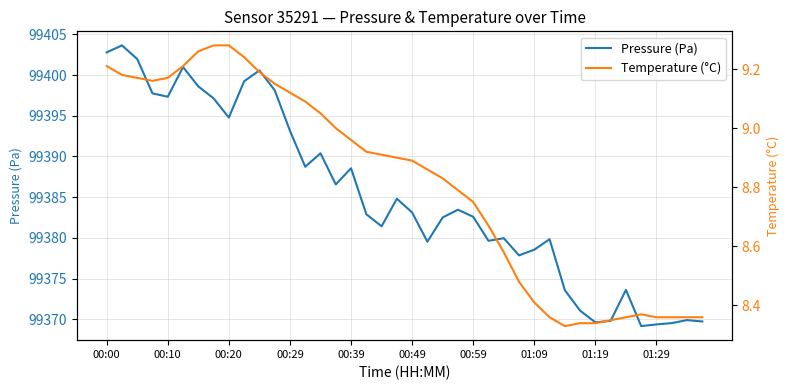

Read the Temperature (°C) value at 30.

8.3